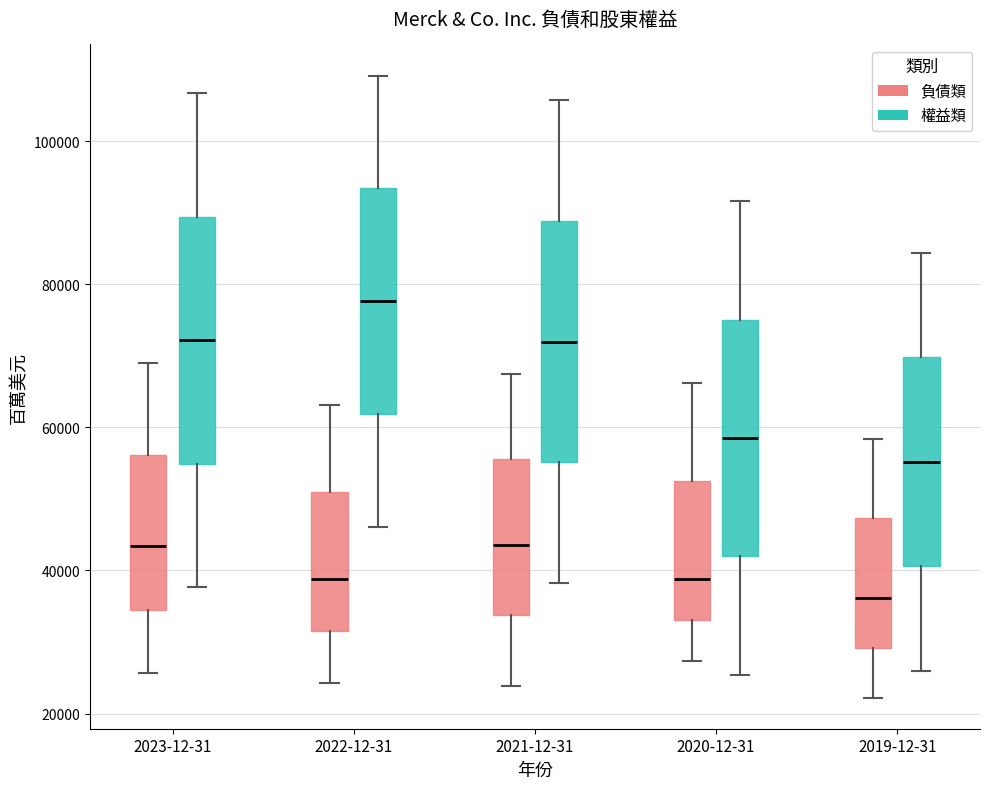

Where does the lower whisker of the box for 2023-12-31 (負債類) end on the y-axis? The values are not printed on the chart, so give them approximately, as read against the axis.

26000